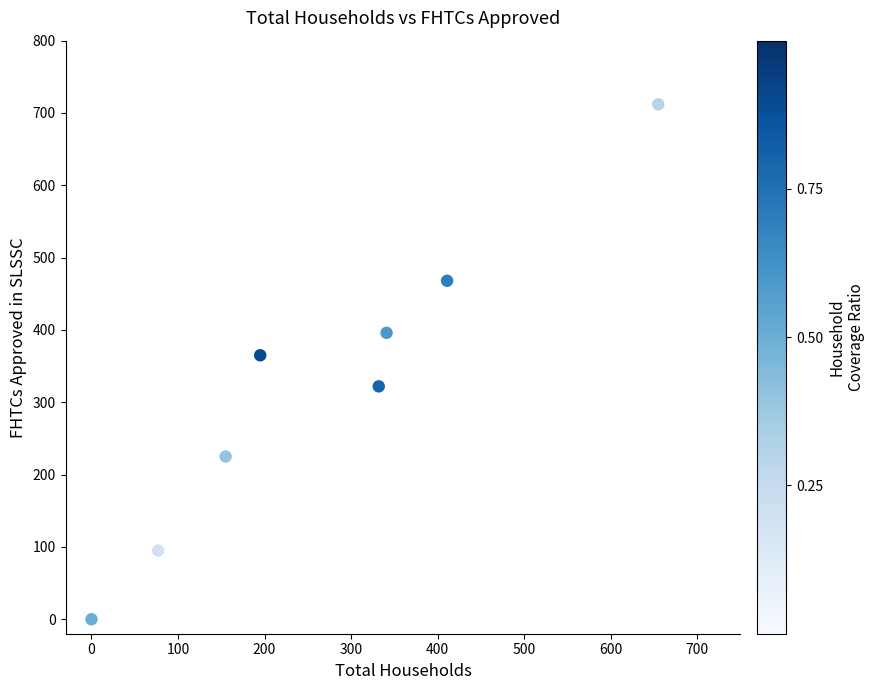

What is the range of X values (max minus min)?

655